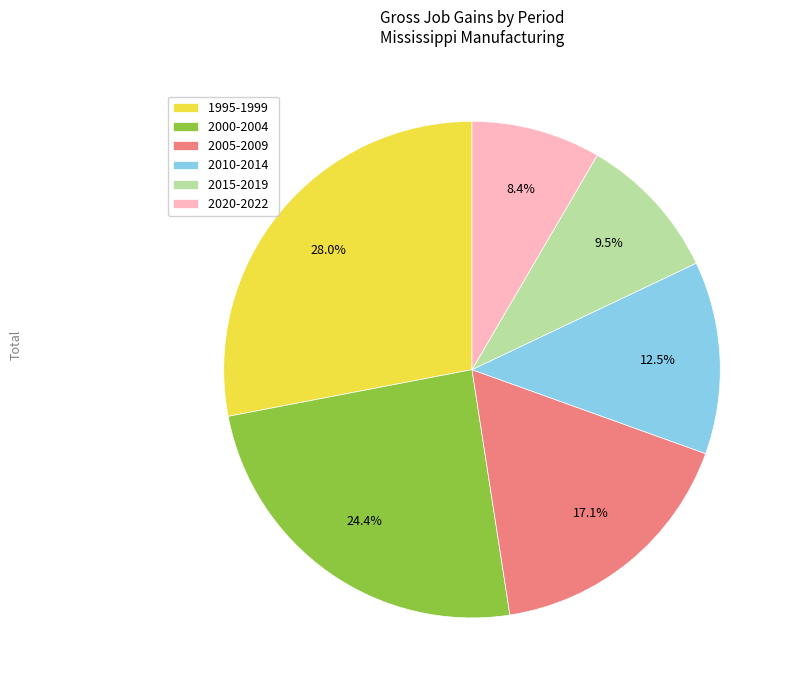

What is the smallest slice in the pie chart?

2020-2022